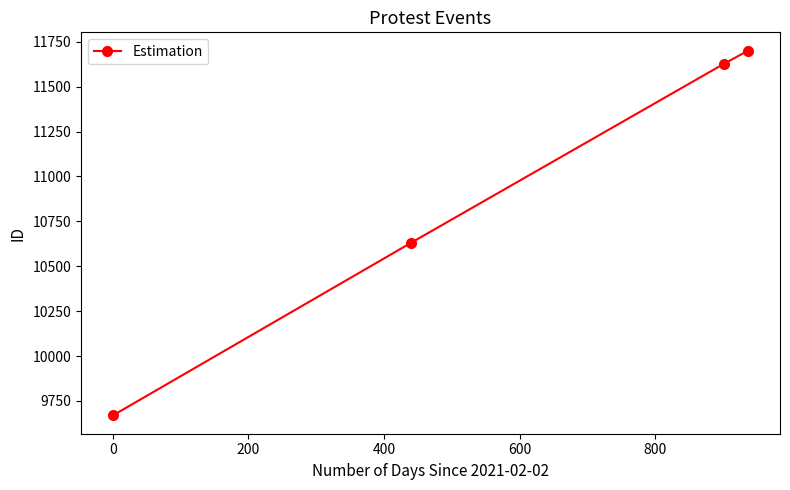

What is the value of the 1st point from the left?

9669